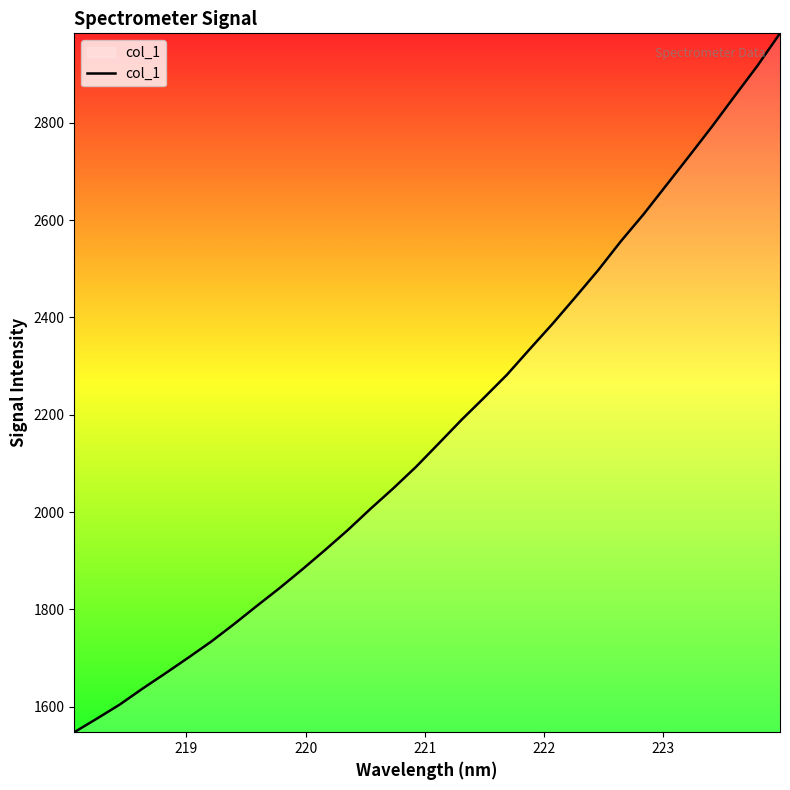

What is the maximum value shown in the chart?

2983.6